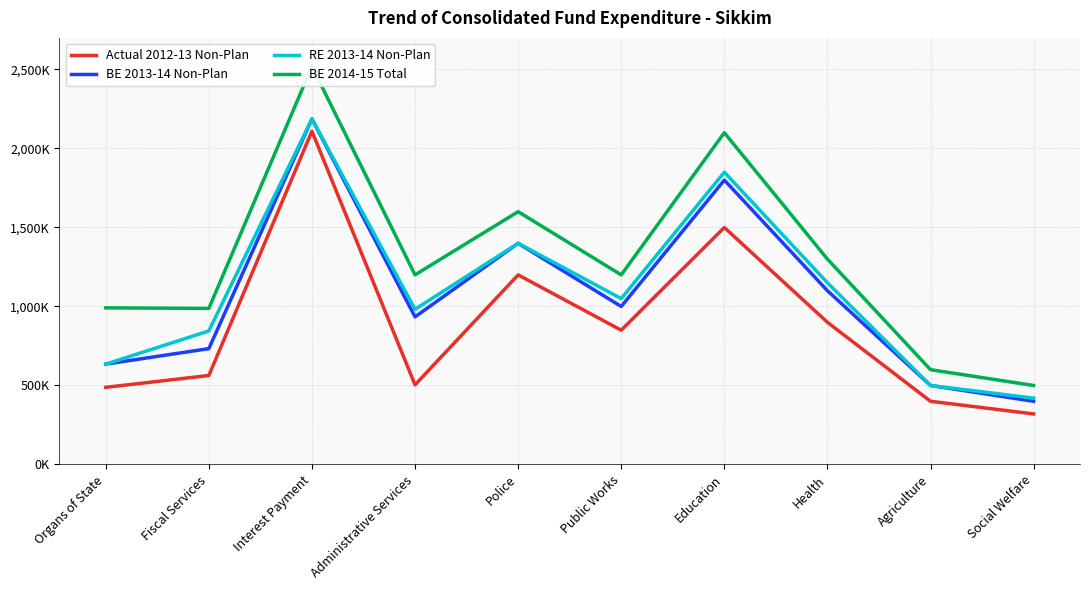

Reading left to right, transcribe all the data shown in this chart.

Actual 2012-13 Non-Plan: 488267	563075	2109225	503910	1200000	850000	1500000	900000	400000	320000
BE 2013-14 Non-Plan: 635149	733235	2187179	934156	1400000	1000000	1800000	1100000	500000	400000
RE 2013-14 Non-Plan: 635149	845247	2187179	981921	1400000	1050000	1850000	1150000	500000	420000
BE 2014-15 Total: 991392	987570	2519027	1200000	1600000	1200000	2100000	1300000	600000	500000